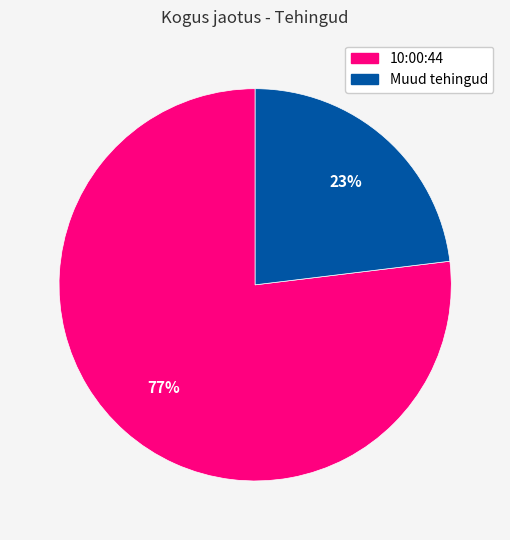

What percentage is the 10:00:44 slice, to the nearest percent?

77%